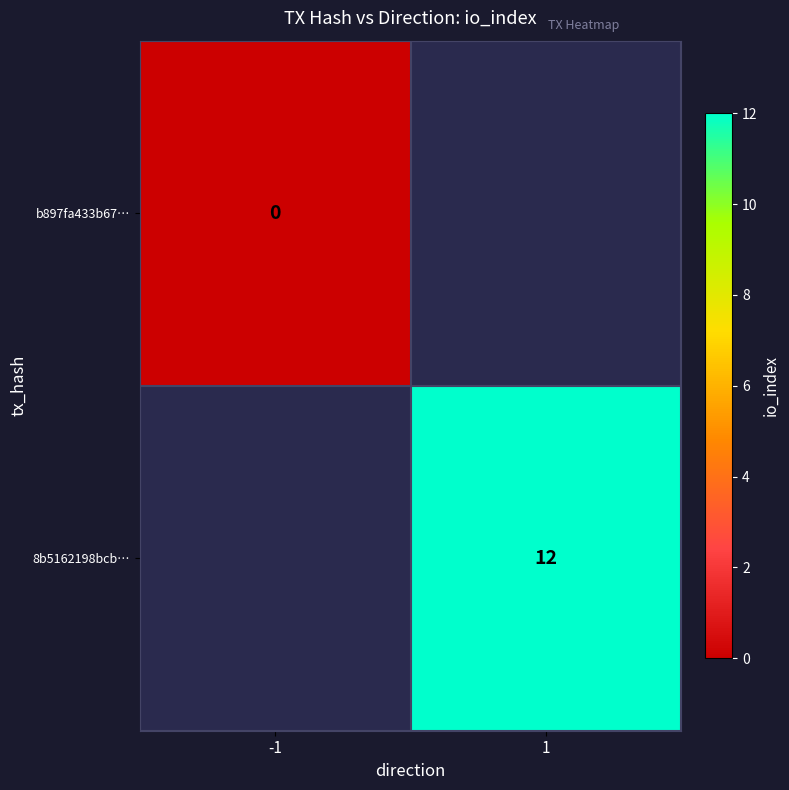

Between -1 and 1, which is larger?

1